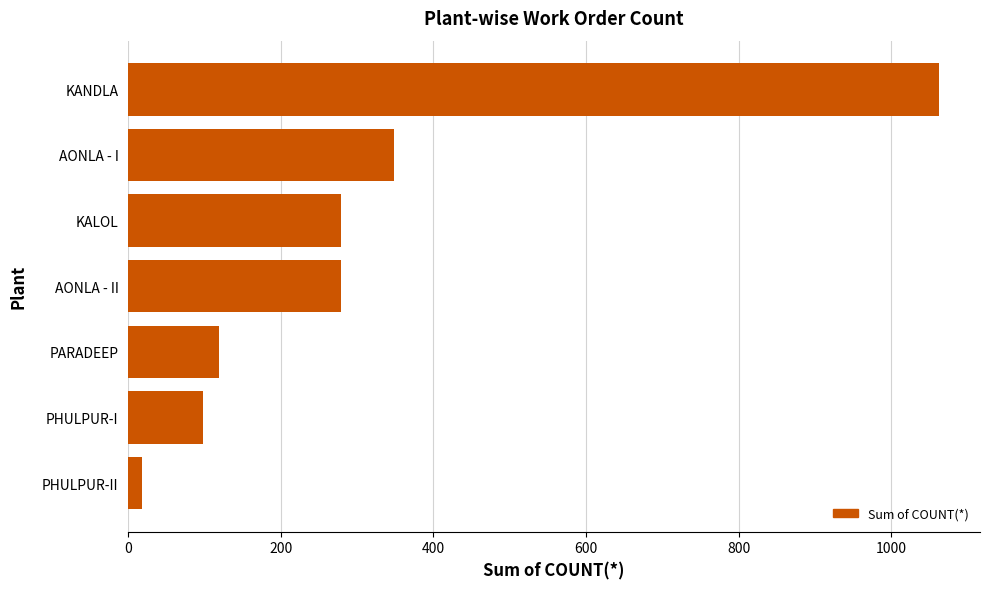

Is it true that the value at KALOL is 414?

False